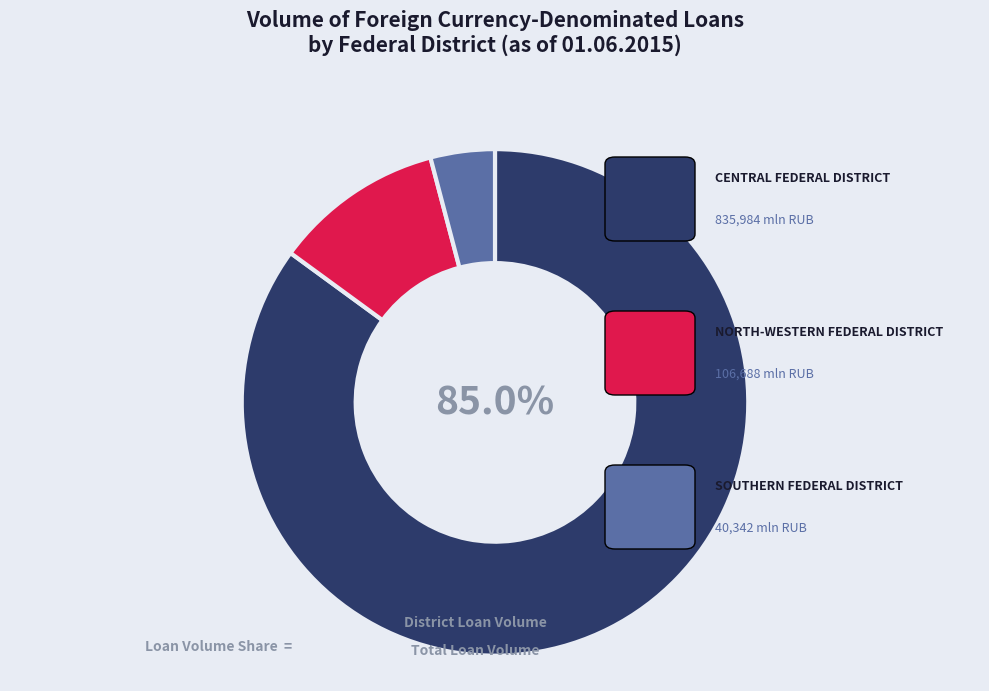

Is there a majority slice in this chart?

Yes